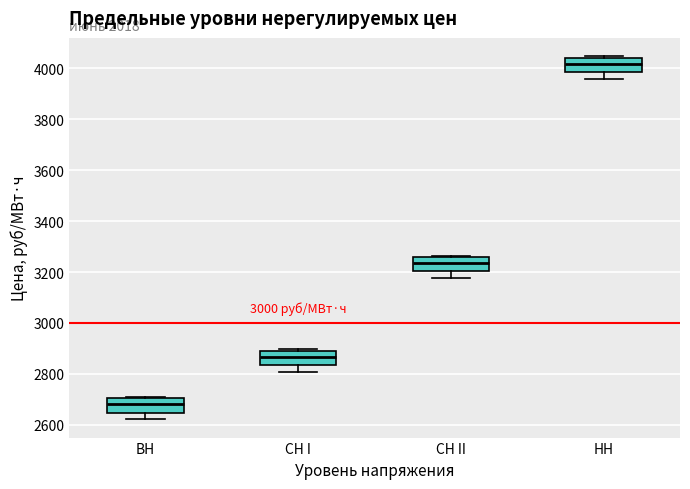

Reading left to right, read every box against the y-axis: the position of its median line, the range the box covers, and the ends of its whiskers. The values are not printed on the chart, so give them approximately, as read against the axis.

ВН: median 2680, box 2640 to 2700, whiskers 2620 to 2720
СН I: median 2860, box 2840 to 2900, whiskers 2800 to 2900
СН II: median 3240, box 3200 to 3260, whiskers 3180 to 3260
НН: median 4020, box 3980 to 4040, whiskers 3960 to 4040